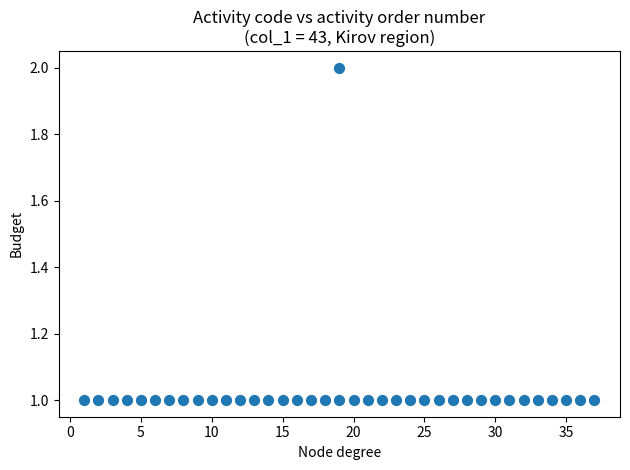

What is the range of X values (max minus min)?

36